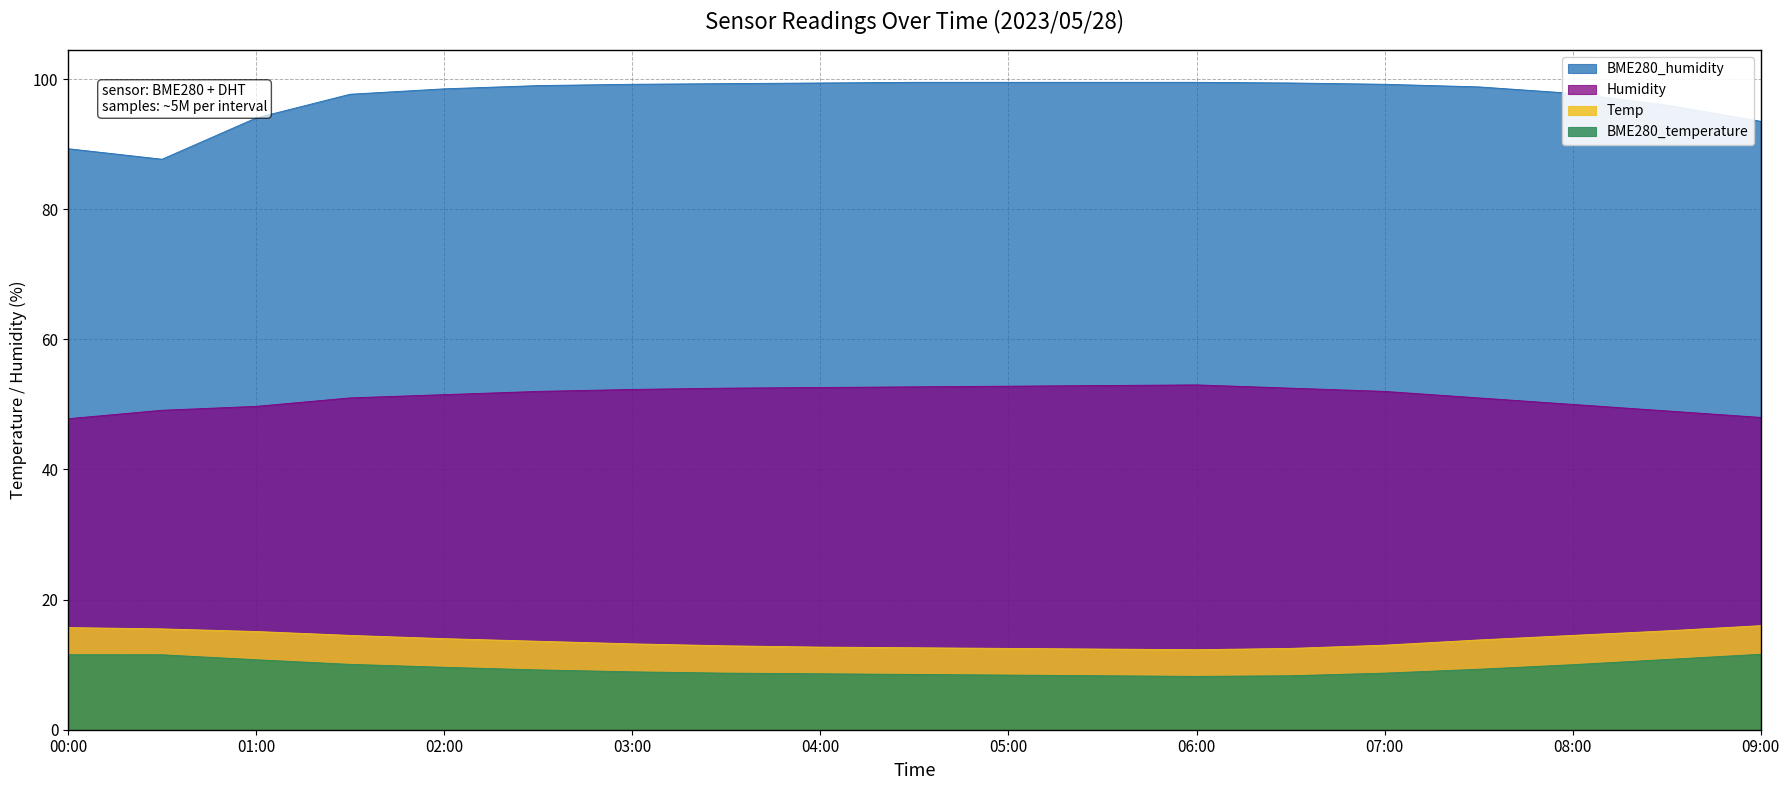

Which series has the largest total across all categories?

BME280_humidity